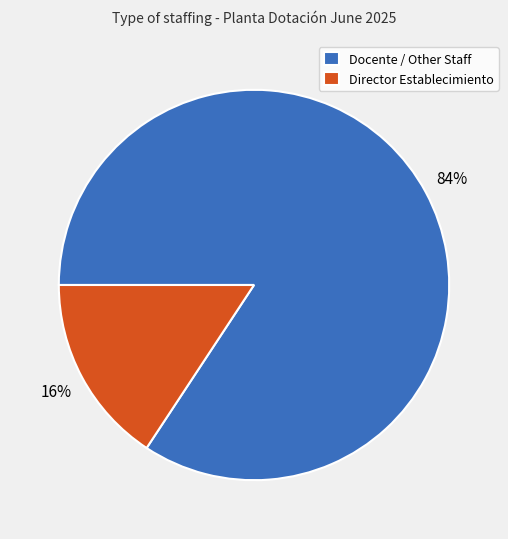

What percentage is the Director Establecimiento slice, to the nearest percent?

16%